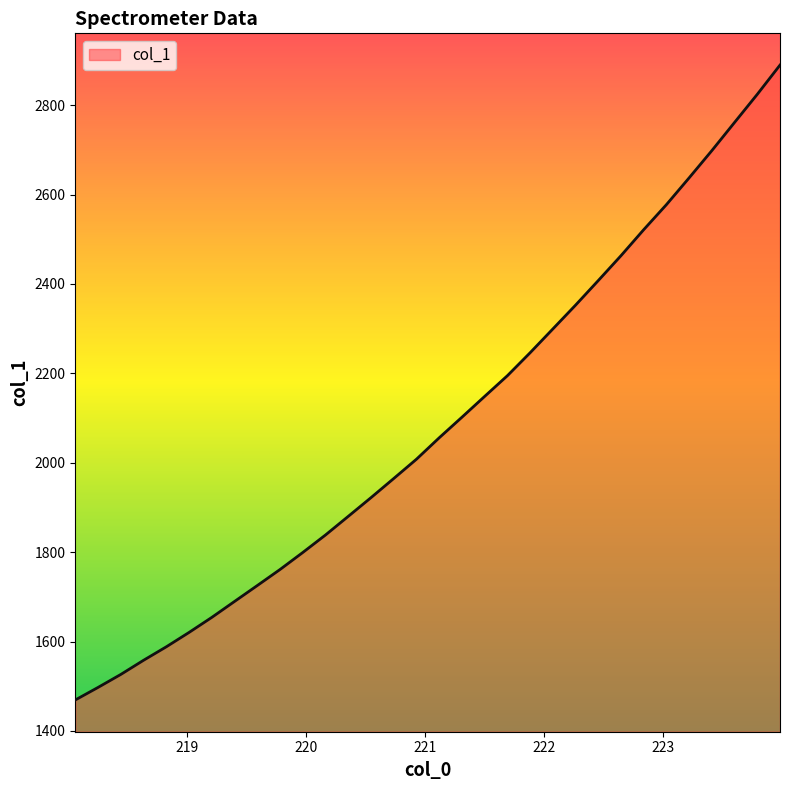

What is the minimum value shown in the chart?

1469.2